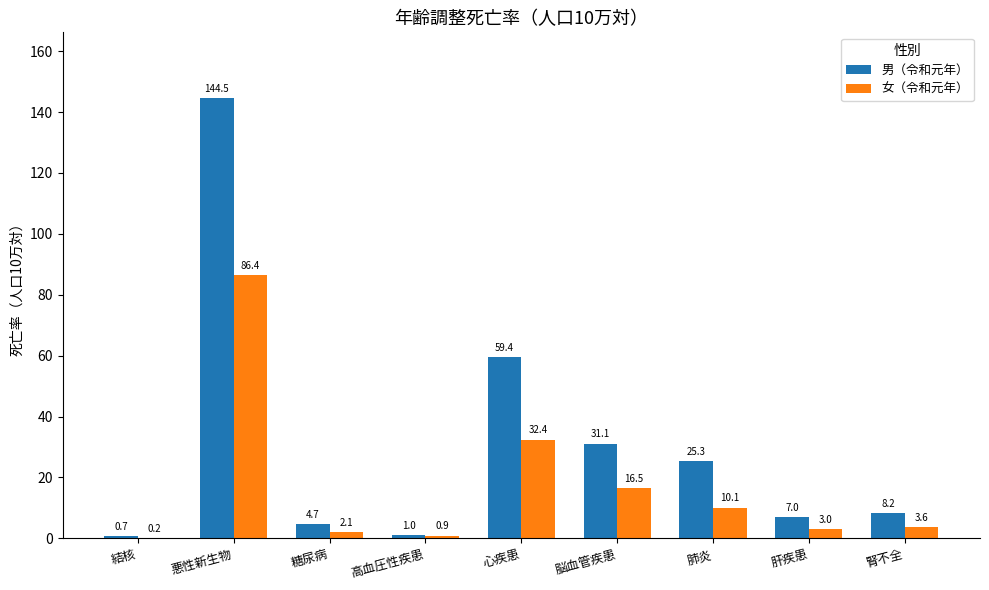

What is the total value across all series at 肝疾患?

10.0